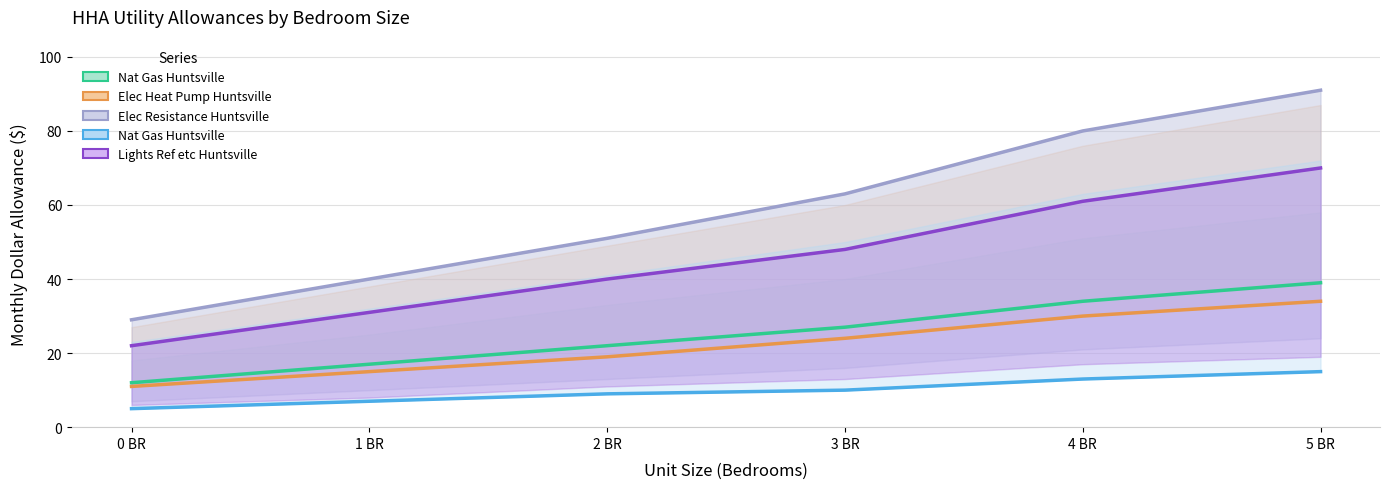

The value of Heating (Elec Resistance Huntsville) at 2 BR is 31. True or false?

False